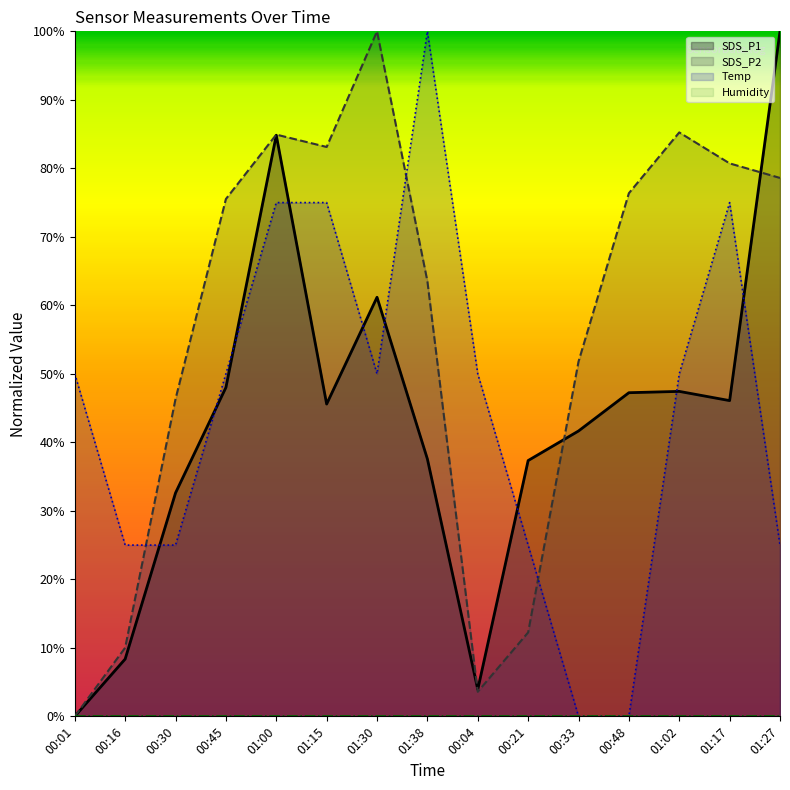

What is the value of the SDS_P2 point at the 15th from the left?

0.8